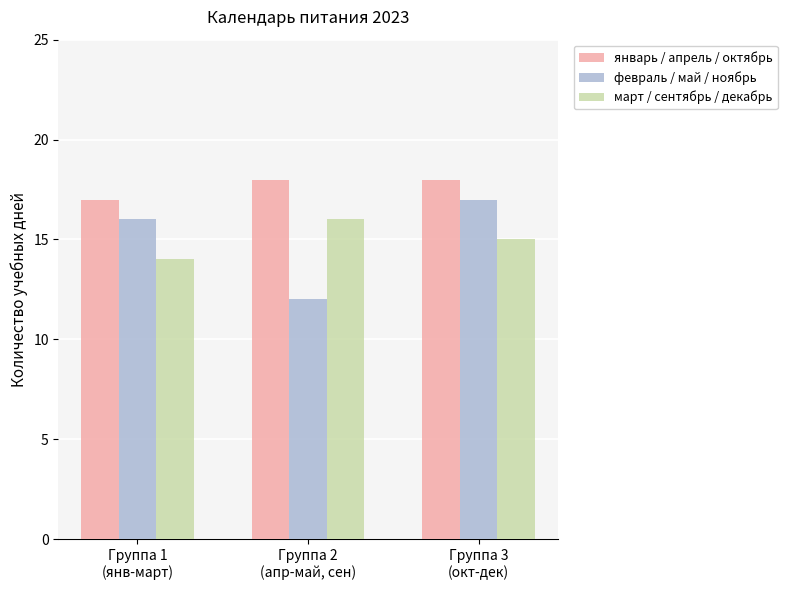

At which category is the sum across all series the highest?

Группа 3
(окт-дек)